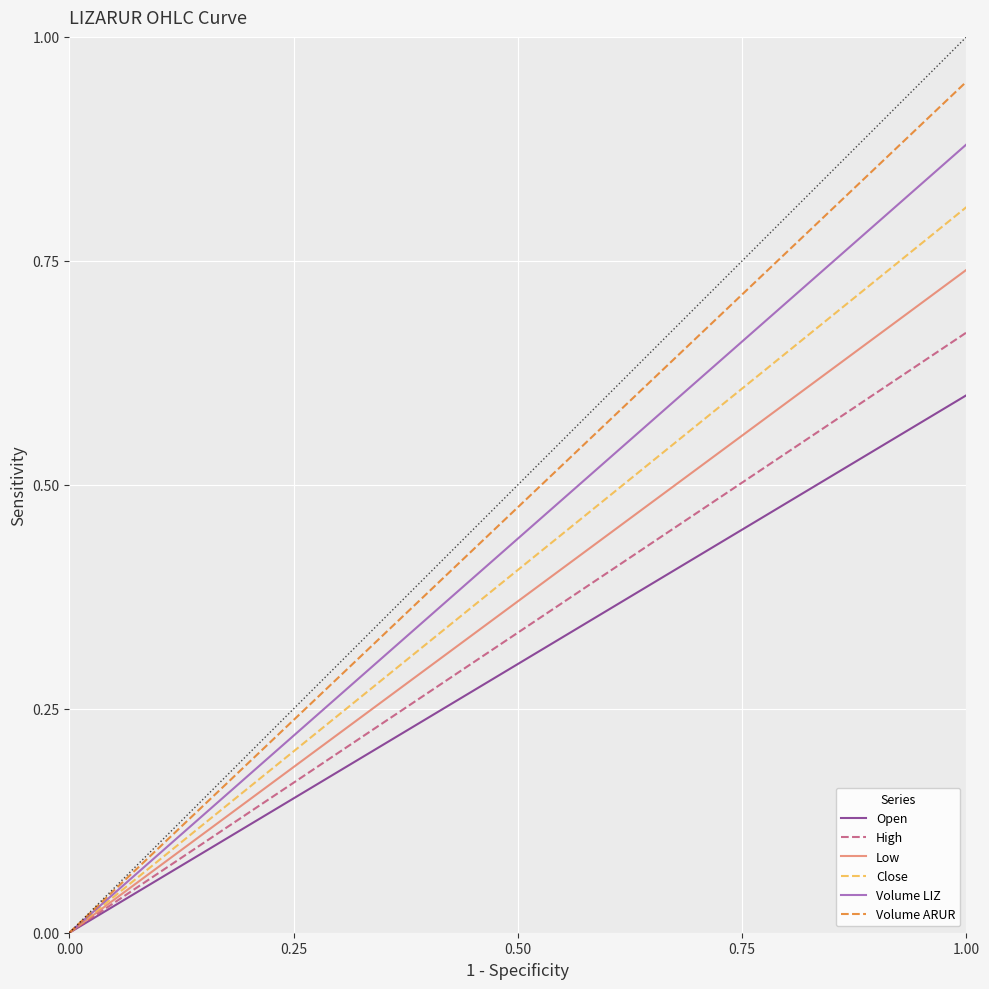

Count the number of categories in the chart.

19